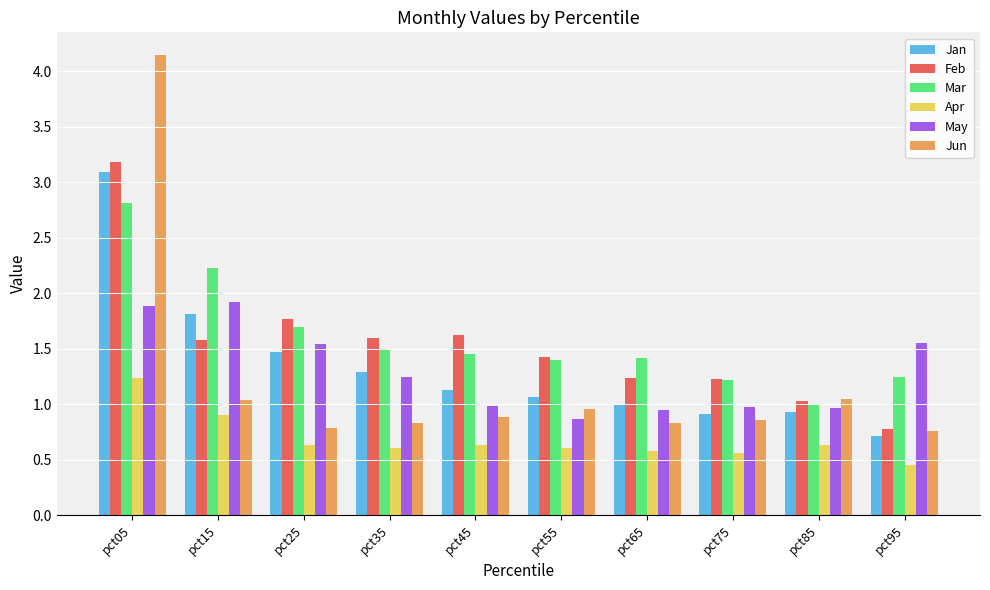

List the series in order of their peak value, highest first.

Jun, Feb, Jan, Mar, May, Apr